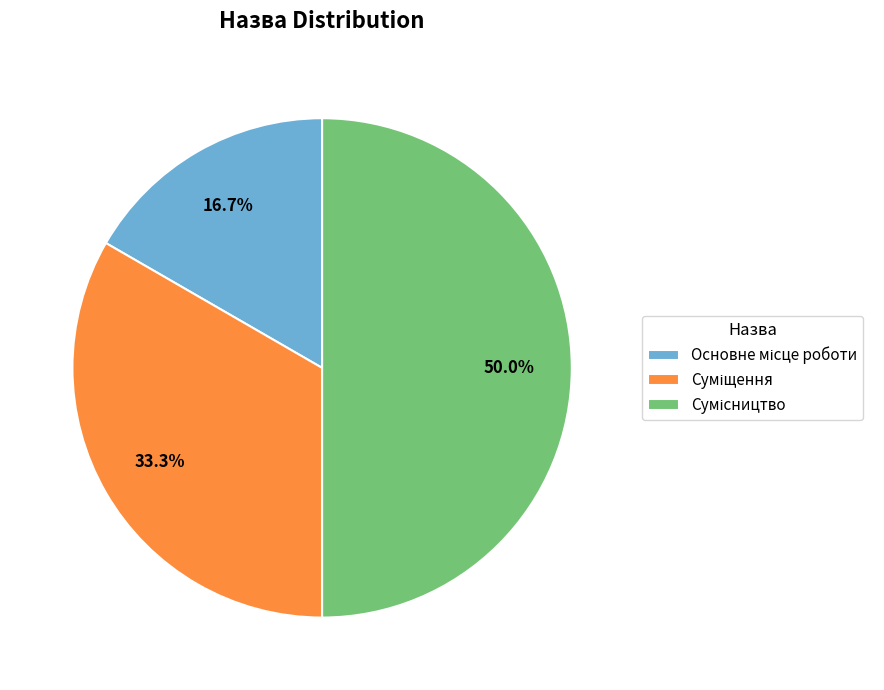

Rank the categories by value from highest to lowest.

Сумісництво, Суміщення, Основне місце роботи